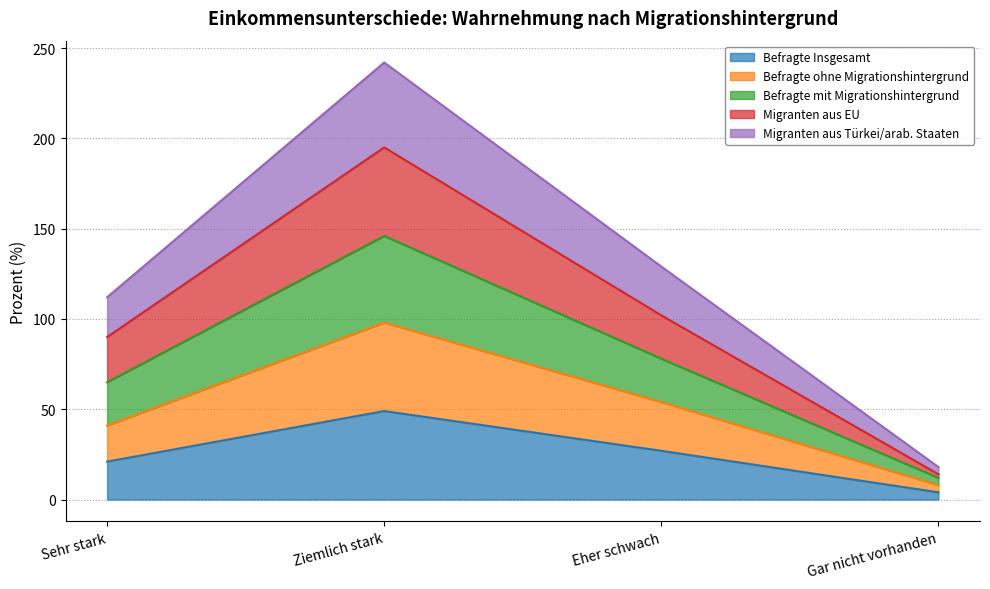

At Ziemlich stark, list the series in order from largest to smallest.

Migranten aus EU, Befragte mit Migrationshintergrund, Migranten aus Türkei/arab. Staaten, Befragte ohne Migrationshintergrund, Befragte Insgesamt